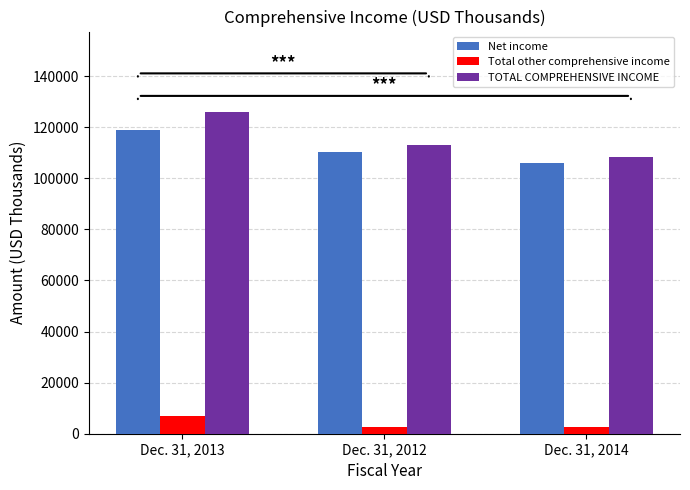

Which label corresponds to the largest value in the chart?

Dec. 31, 2013